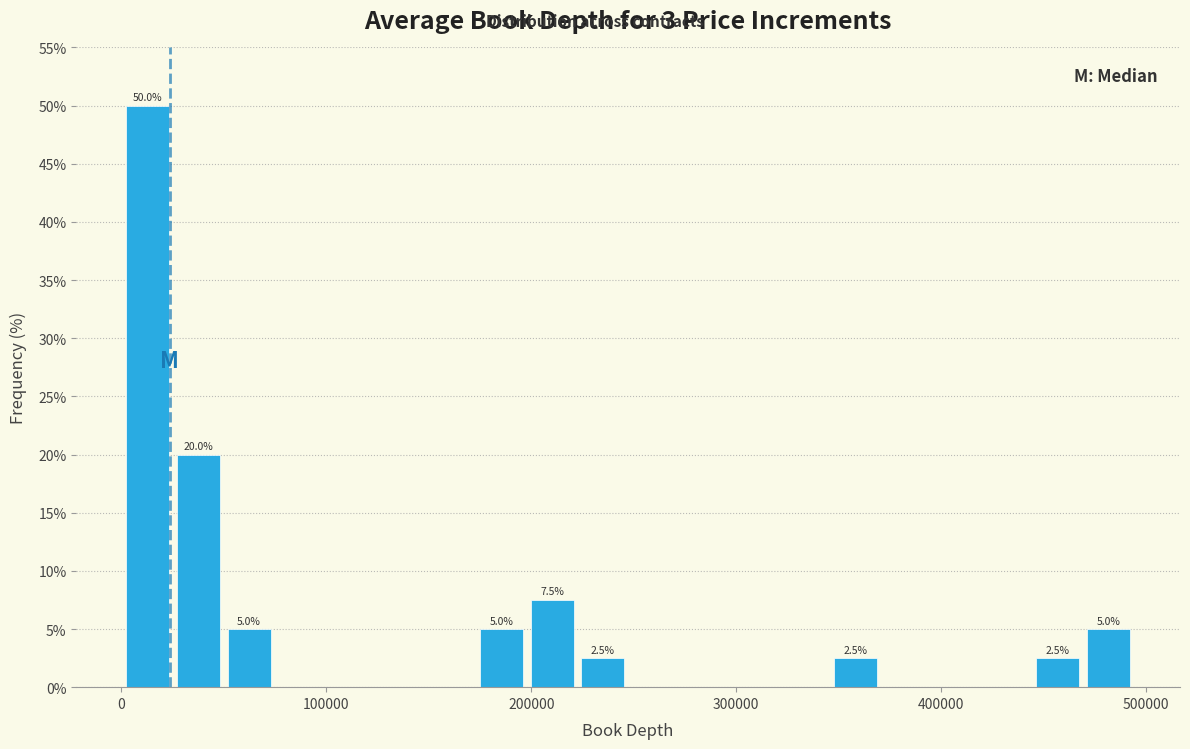

Read against the x-axis, roughly where is the centre of the tallest bar?

10000